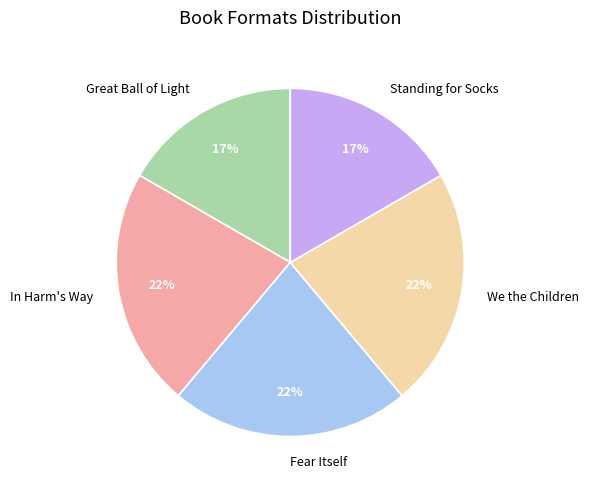

Does Standing for Socks account for over 50% of the chart?

No